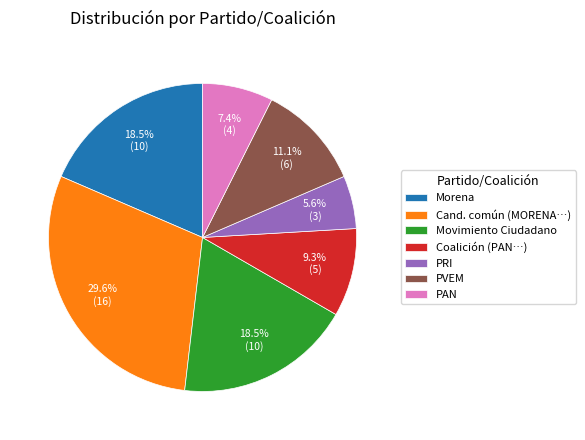

What is the ratio of the value at Morena to the value at PRI?

3.3